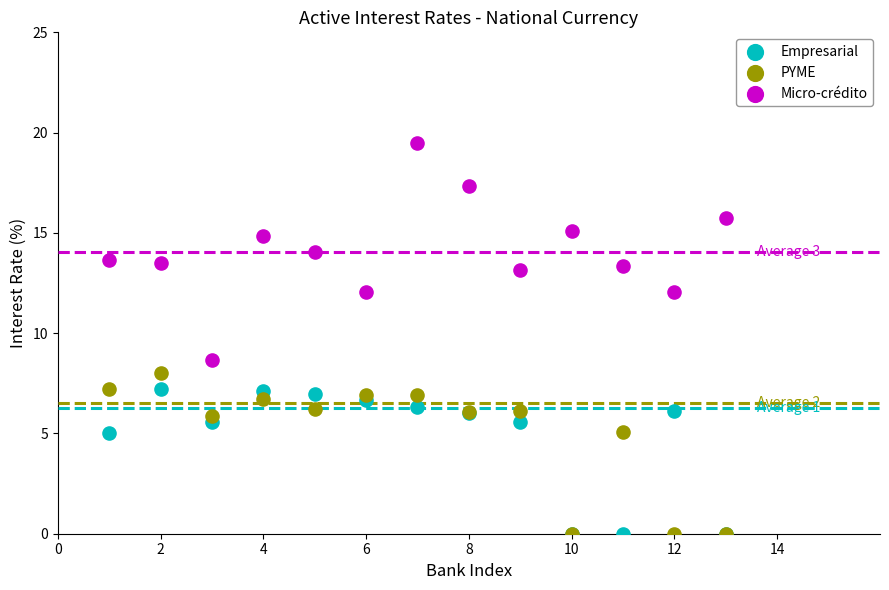

Which series has the largest Y range (max minus min)?

Micro-crédito